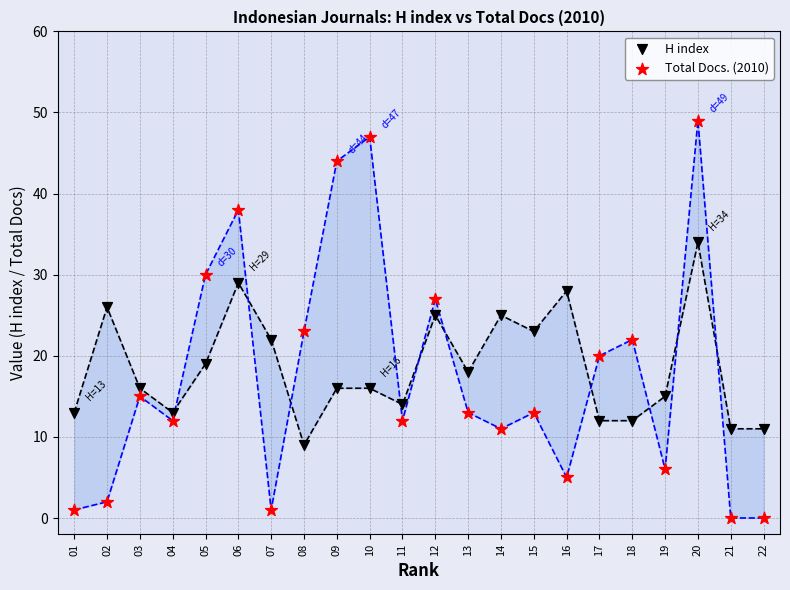

Which series reaches the maximum Y coordinate?

Total Docs. (2010)